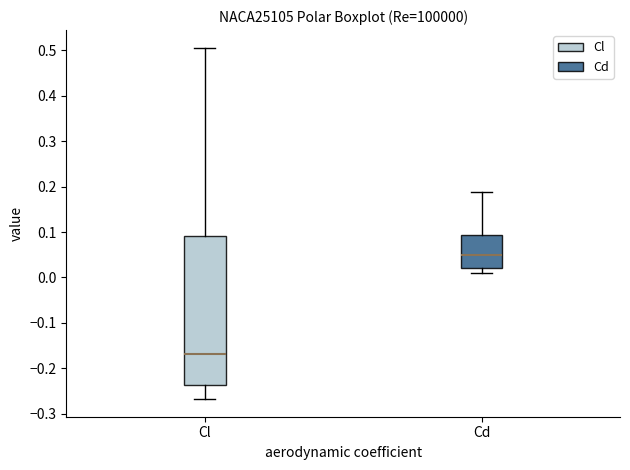

Which box is the tallest, from its lower edge to its upper edge?

Cl